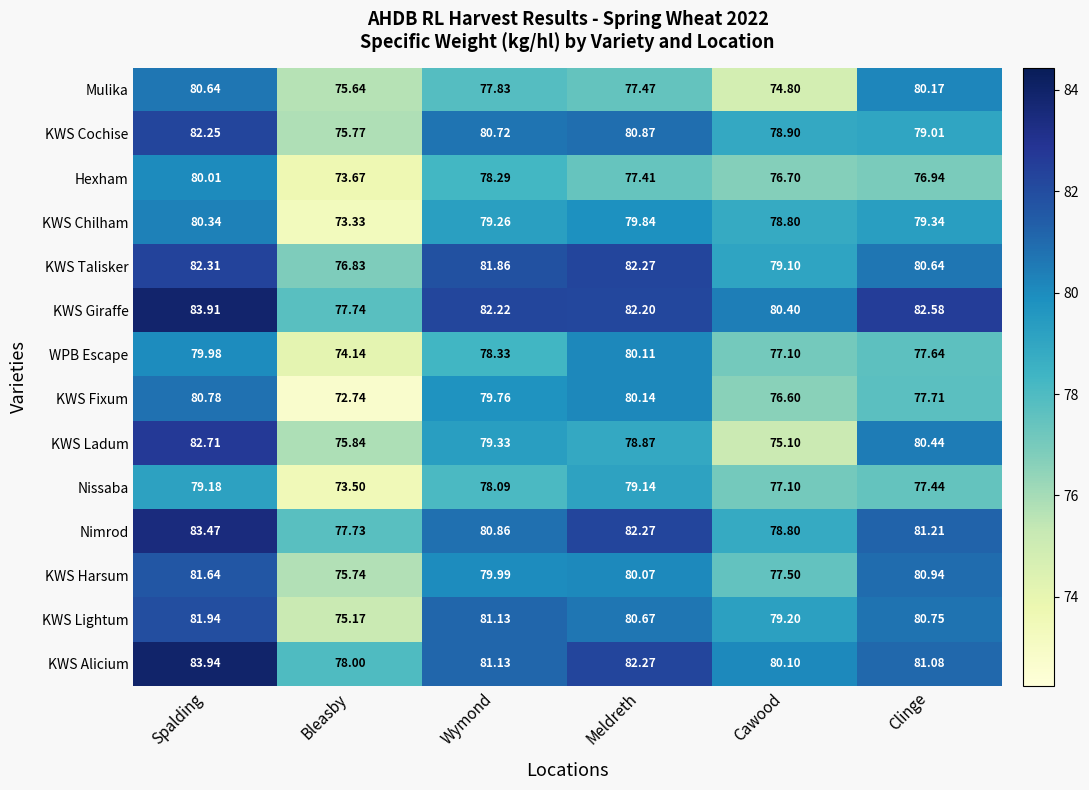

Rank the series by their maximum value, from lowest to highest.

Nissaba, Hexham, WPB Escape, KWS Chilham, Mulika, KWS Fixum, KWS Harsum, KWS Lightum, KWS Cochise, KWS Talisker, KWS Ladum, Nimrod, KWS Giraffe, KWS Alicium